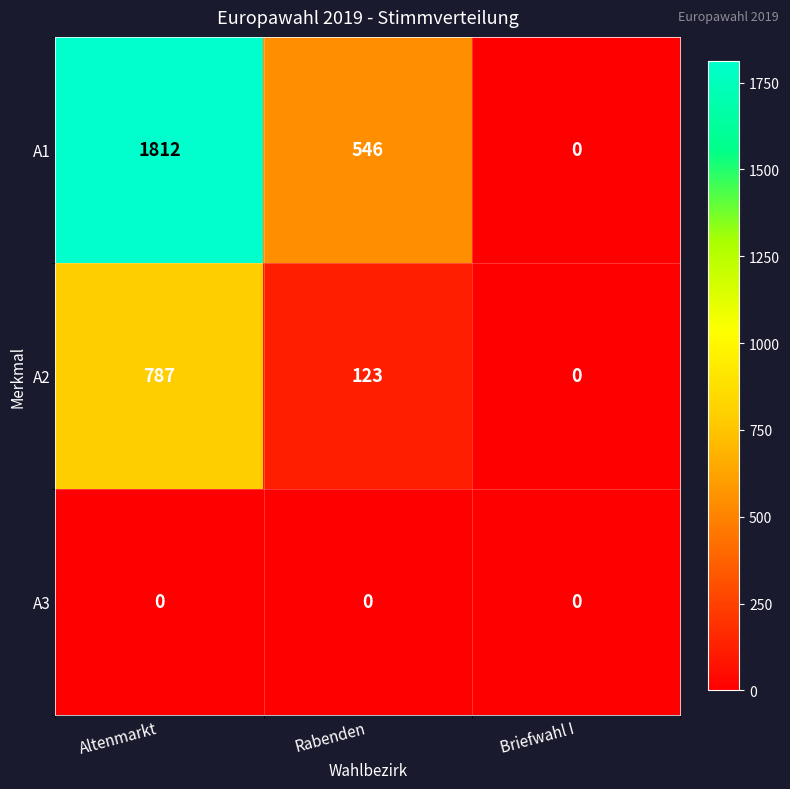

At which label does A1 reach its peak?

Altenmarkt